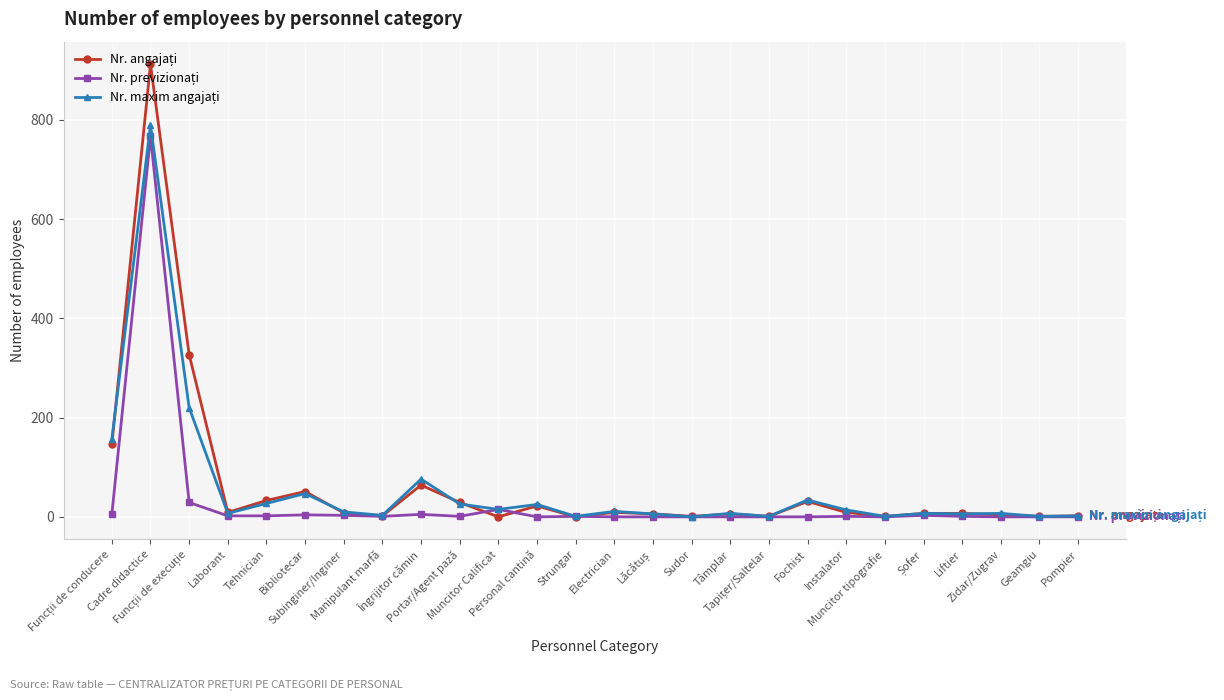

List the labels in order of Nr. maxim angajați value, smallest first.

Sudor, Strungar, Tapițer/Saltelar, Muncitor tipografie, Geamgiu, Pompier, Manipulant marfă, Lăcătuș, Liftier, Laborant, Tâmplar, Șofer, Zidar/Zugrav, Subinginer/Inginer, Electrician, Instalator, Muncitor Calificat, Personal cantină, Portar/Agent pază, Tehnician, Fochist, Bibliotecar, Îngrijitor cămin, Funcții de conducere, Funcții de execuție, Cadre didactice